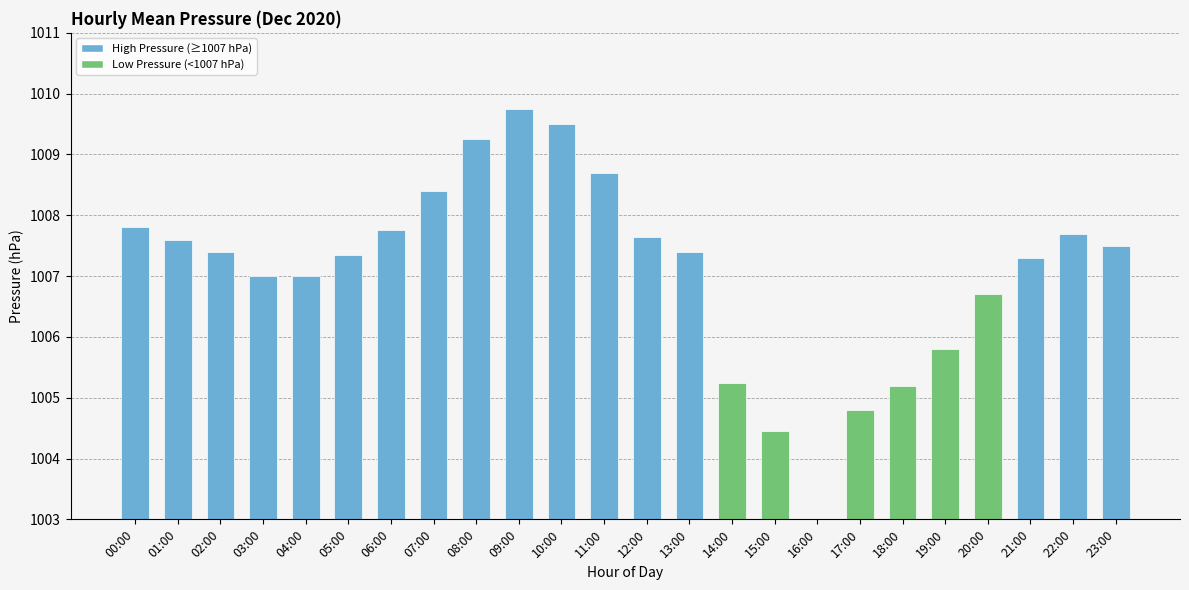

How many bars are there in total?

24